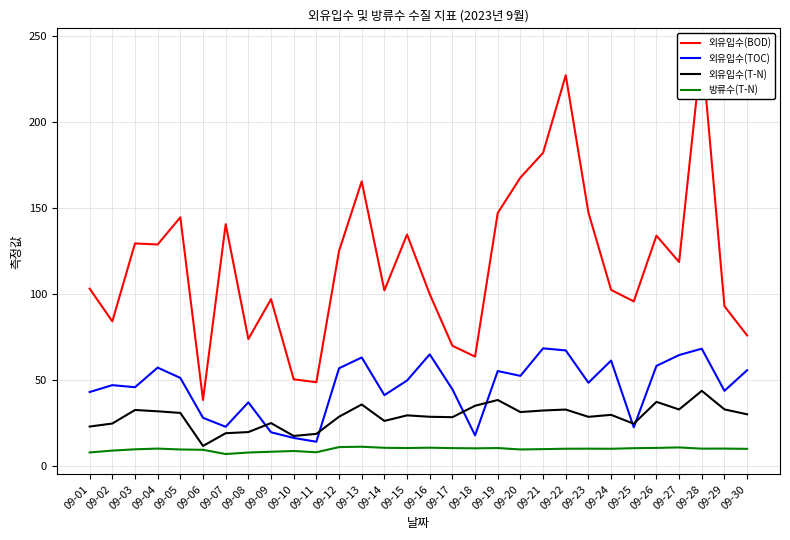

Rank the series at 09-02 from highest to lowest value.

외유입수(BOD), 외유입수(TOC), 외유입수(T-N), 방류수(T-N)